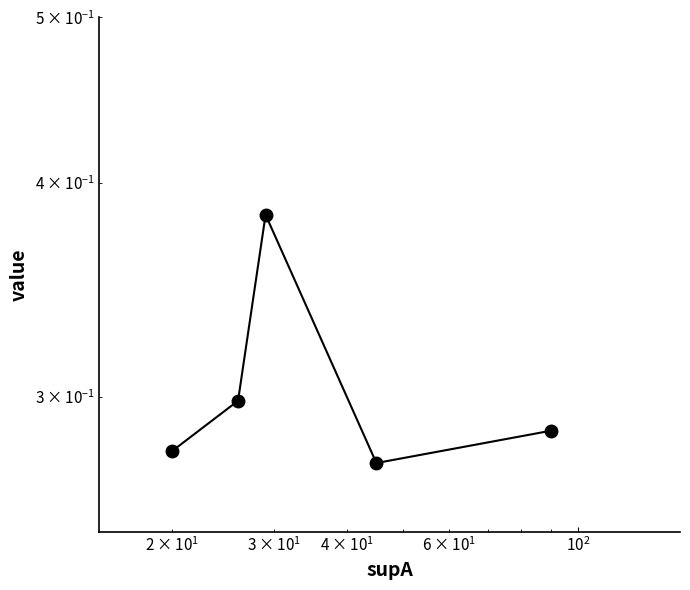

Reading right to left, transcribe all the data shown in this chart.

0.3	0.3	0.4	0.3	0.3